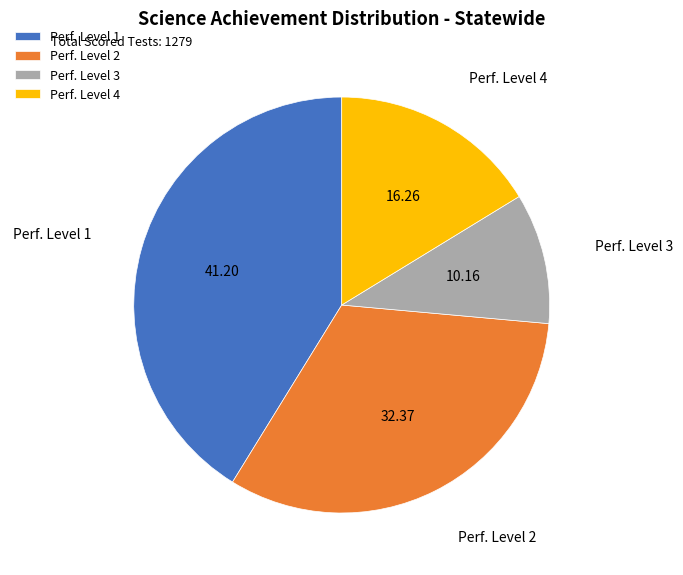

Which has a higher value, Perf. Level 4 or Perf. Level 2?

Perf. Level 2